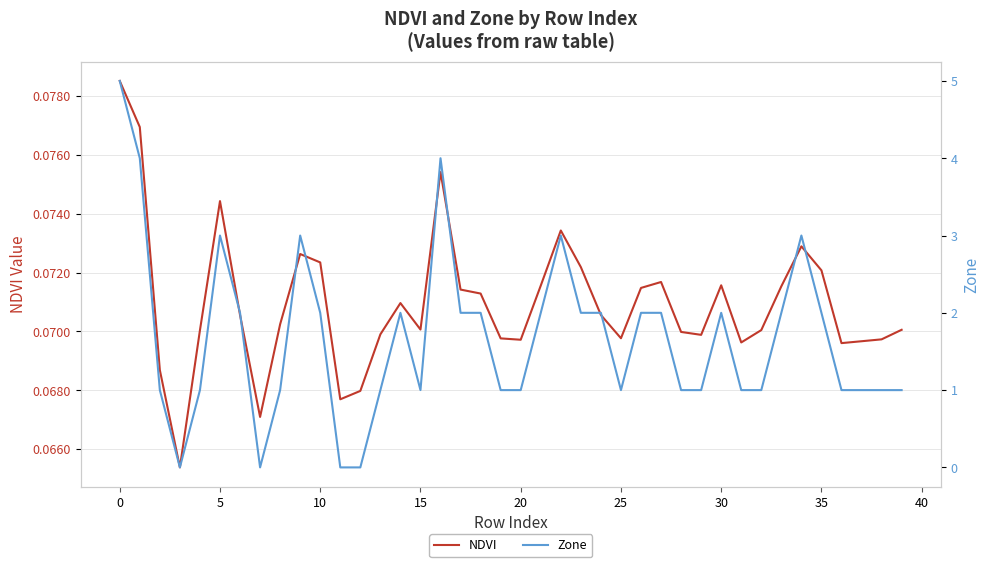

What is the difference between the Zone values at 15 and 23?

1.0